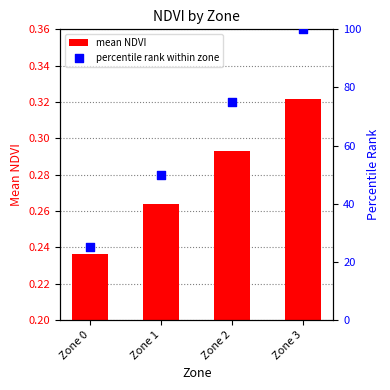

Is the value of mean NDVI at Zone 2 greater than the value of percentile rank within zone at Zone 1?

No